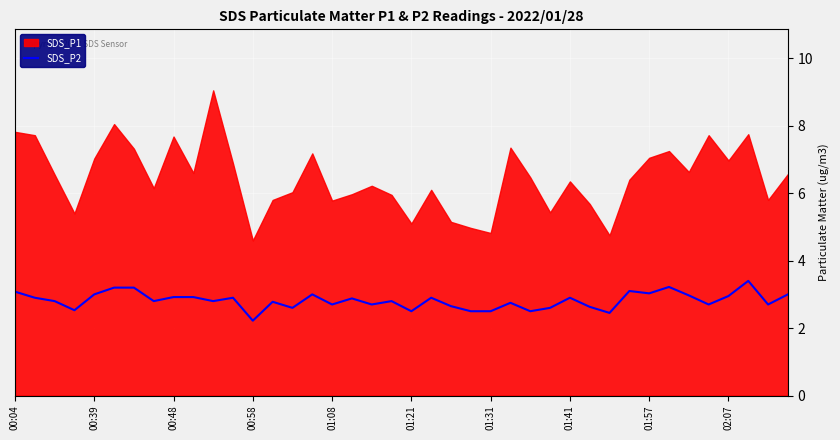

What is the maximum value for SDS_P2?

3.4